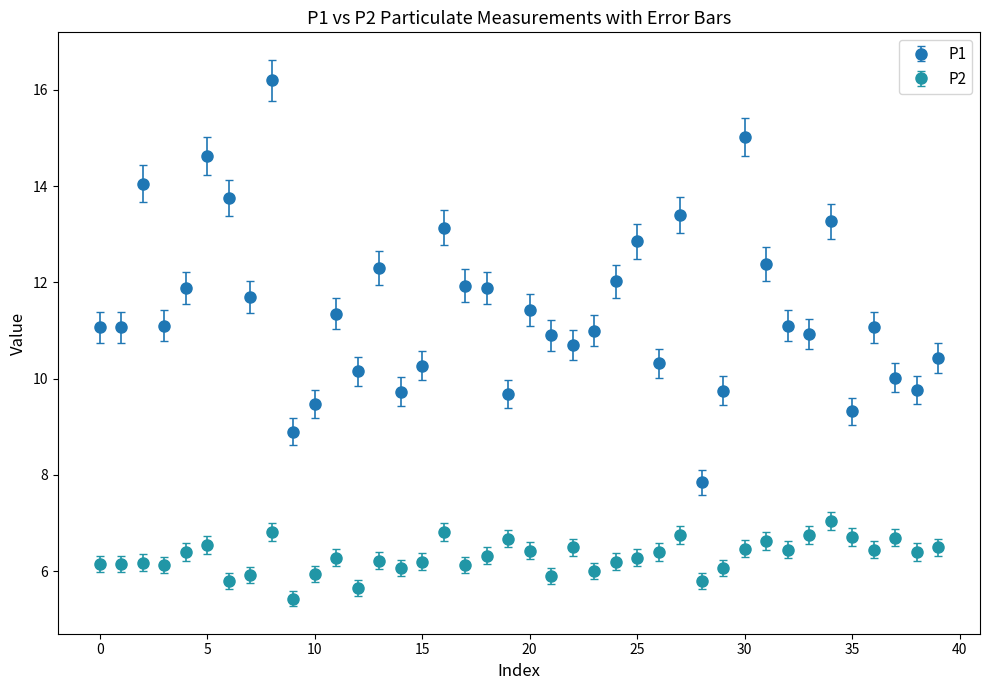

What are all the series names shown in the legend?

P1, P2